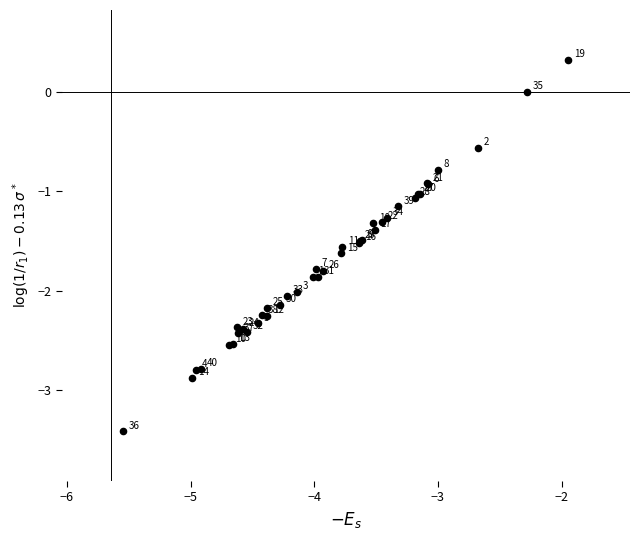

What Y value in the scatter plot is closest to -1?

-1.0